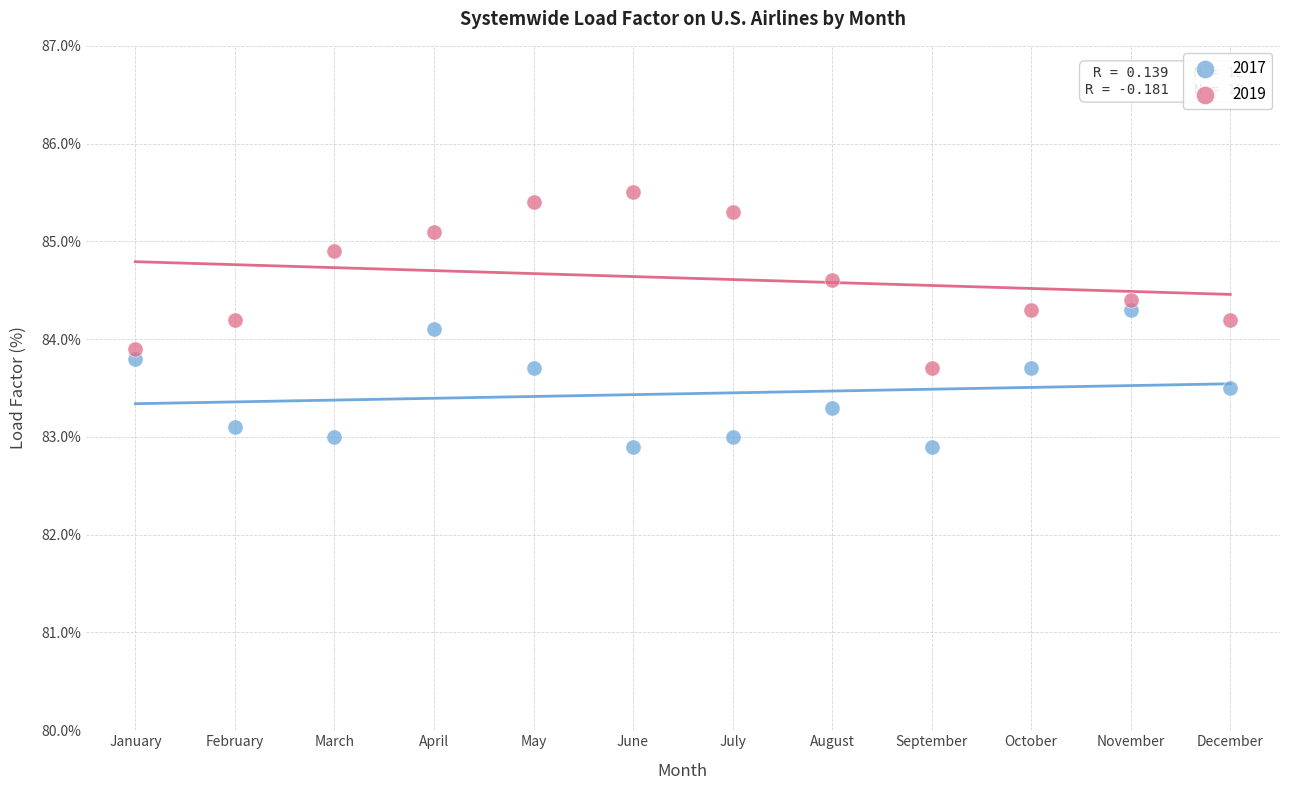

What are all the series names shown in the legend?

2017, 2019